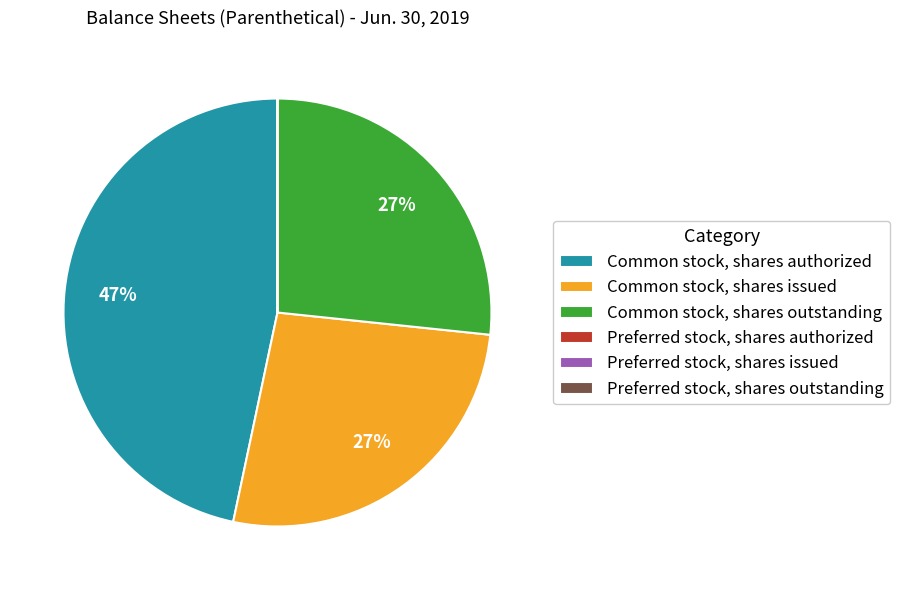

Which slice is the largest?

Common stock, shares authorized